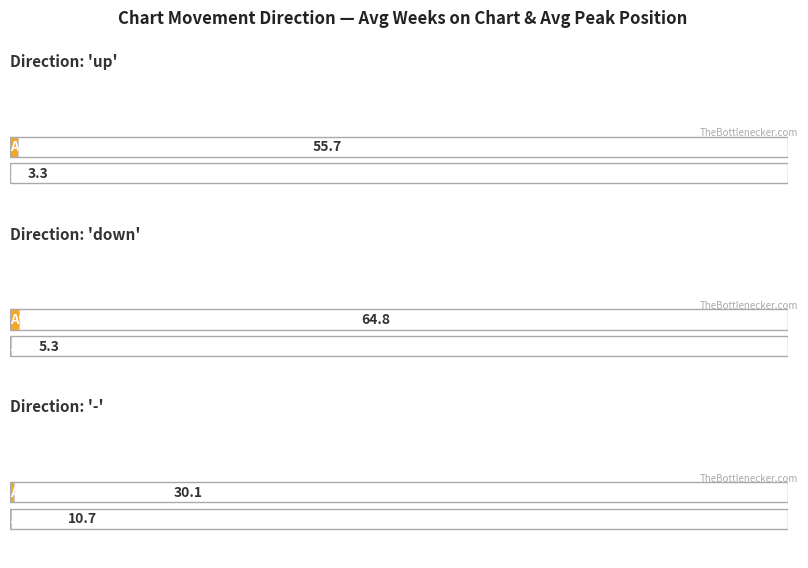

Which series changed the most between down and -?

Average Weeks on Chart